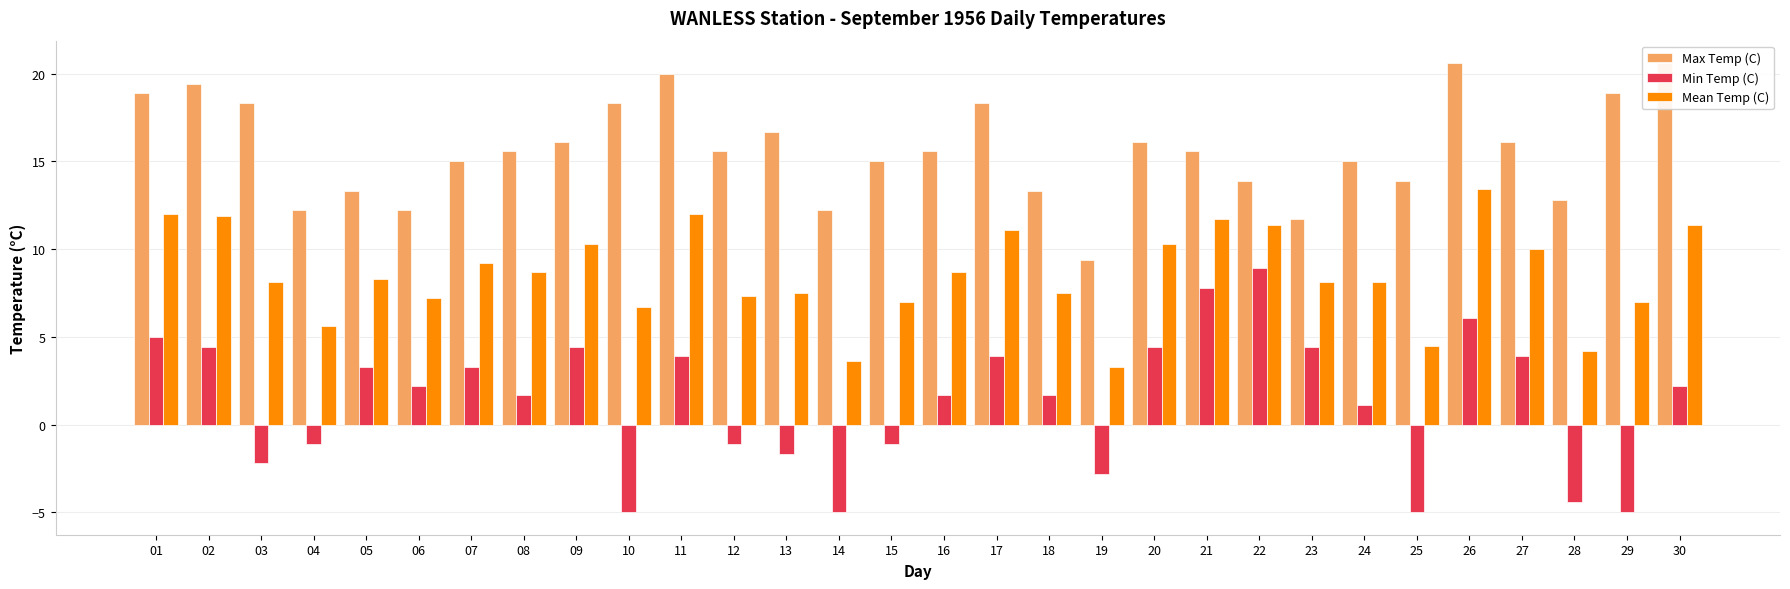

Rank the series by their maximum value, from highest to lowest.

Max Temp (C), Mean Temp (C), Min Temp (C)